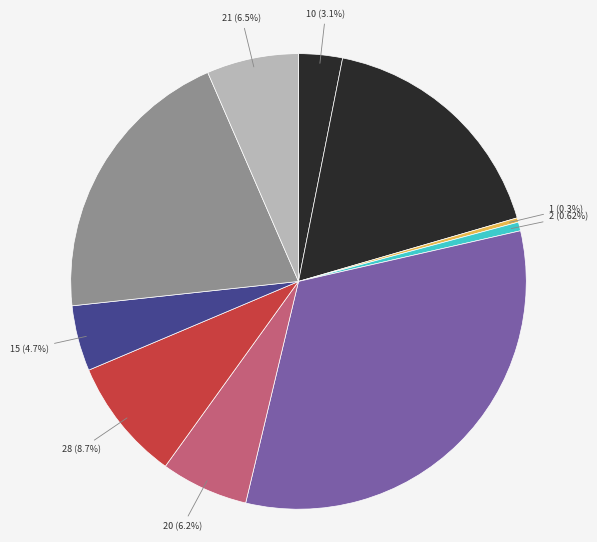

Which slice is the largest?

Независимое тестирование